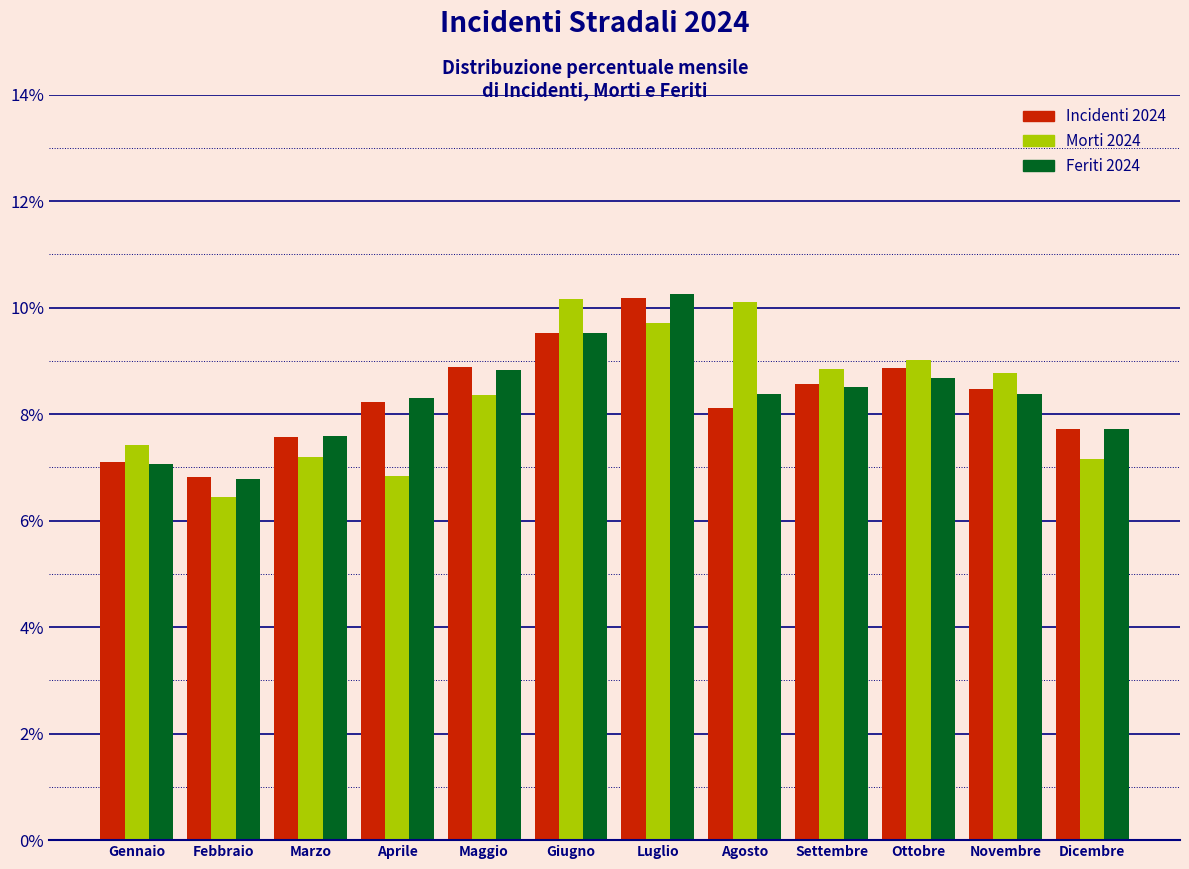

What is the difference between the maximum and second lowest values in the Morti 2024 series?

3.3